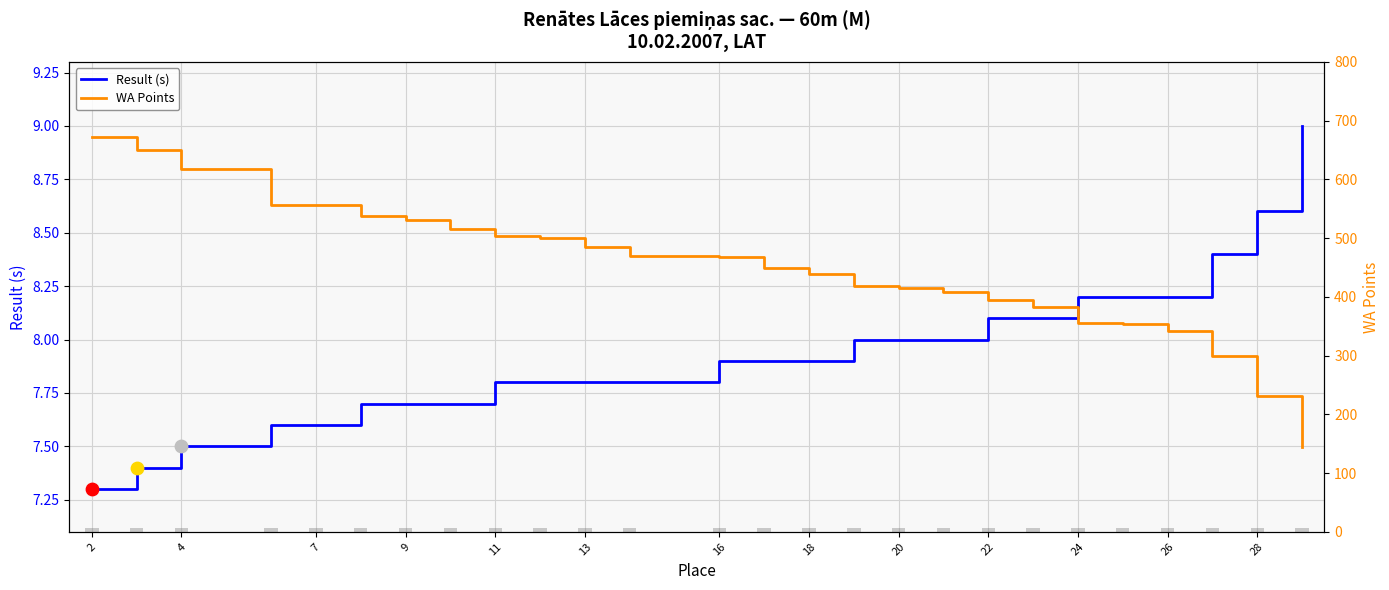

At which category is the sum across all series the highest?

2